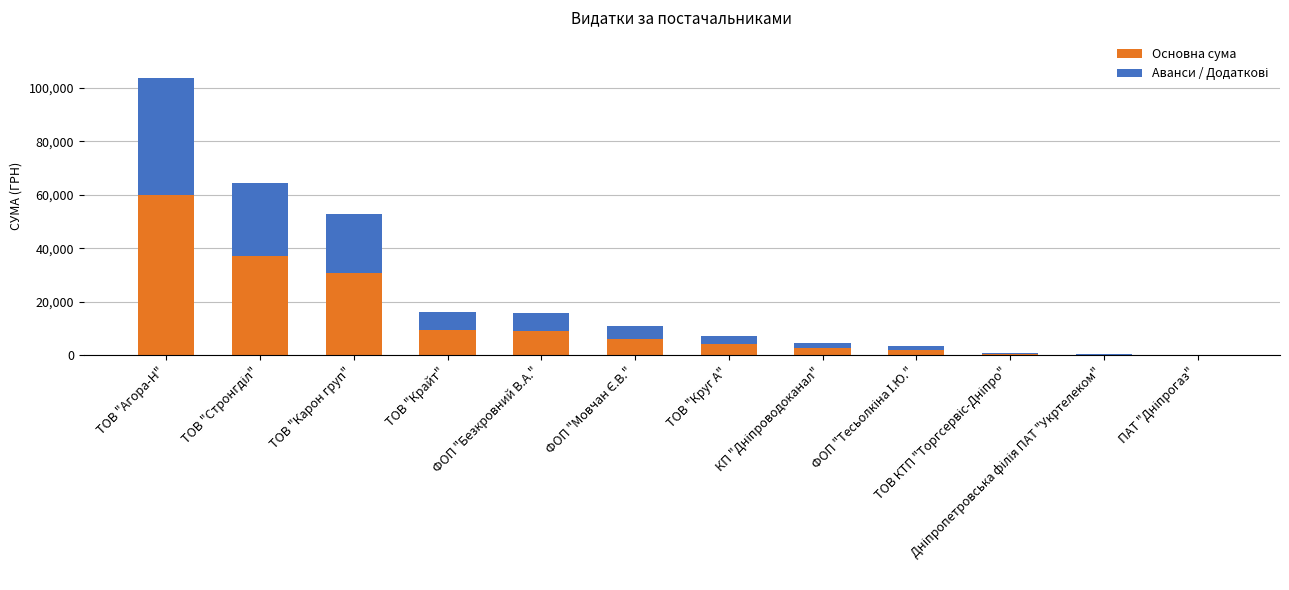

Are the bars horizontal?

No